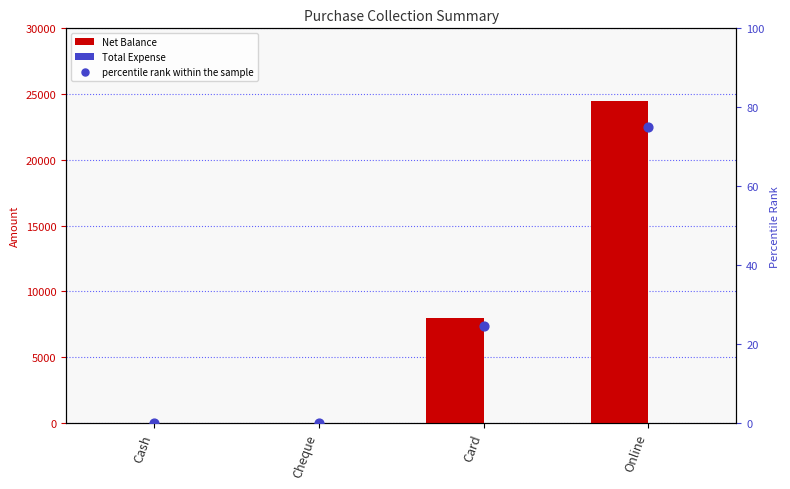

At how many categories does at least one series exceed 11247?

1